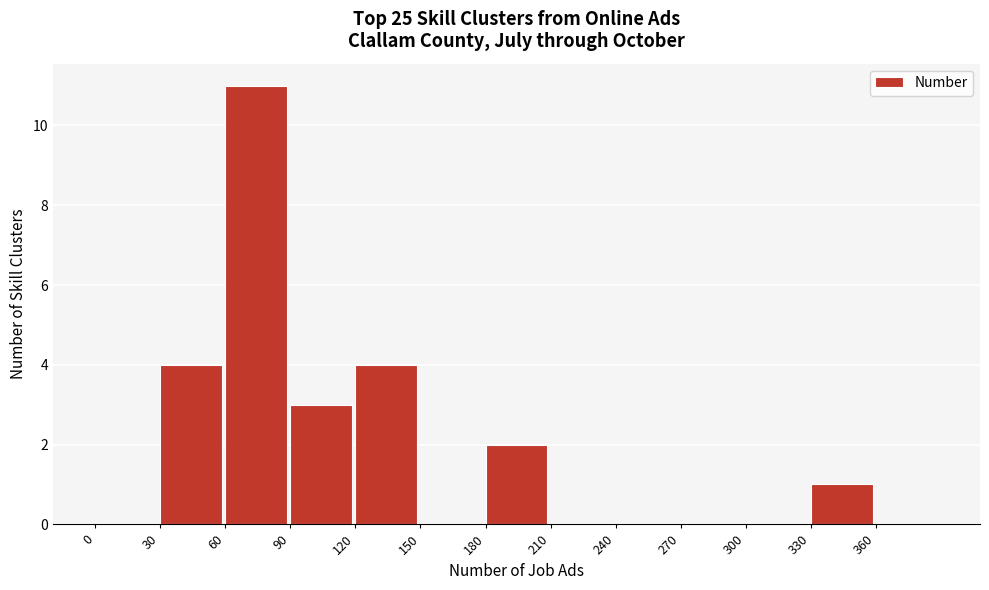

Which range on the x-axis has the tallest bar?

60 to 90